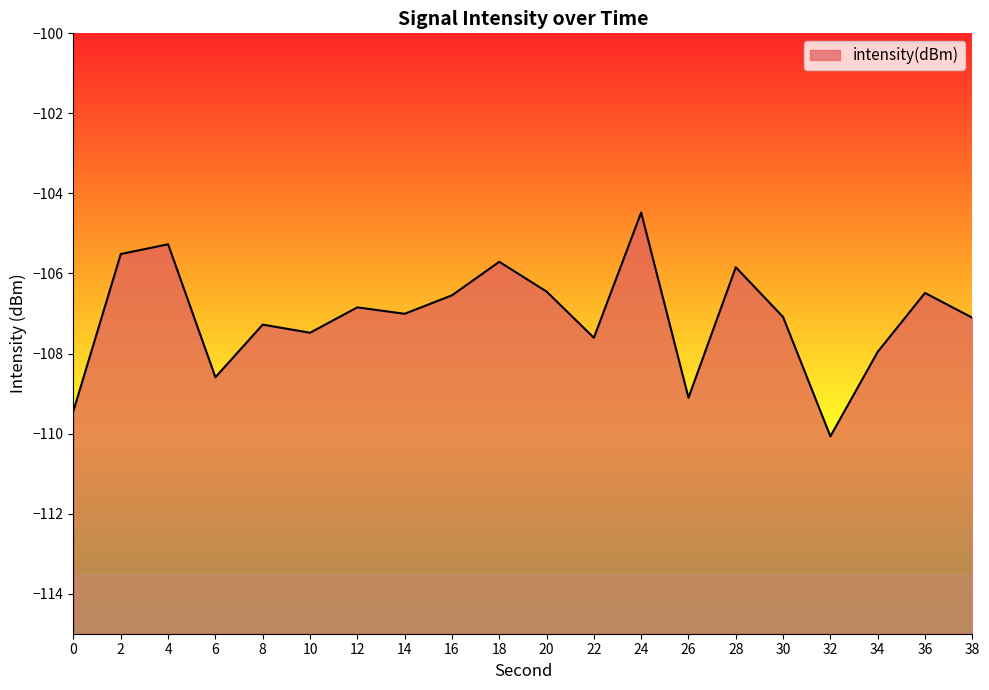

Is it true that the value at 26 is -109.1?

True